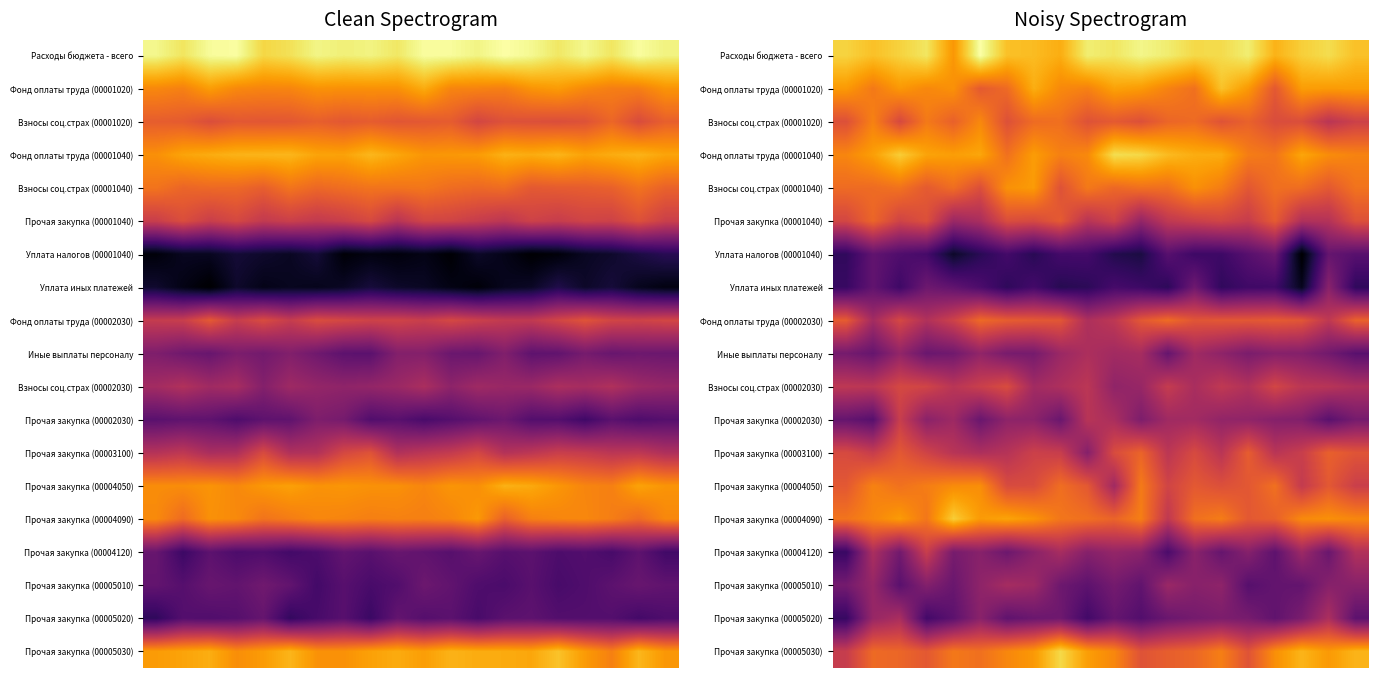

At which category is the sum across all series the highest?

2